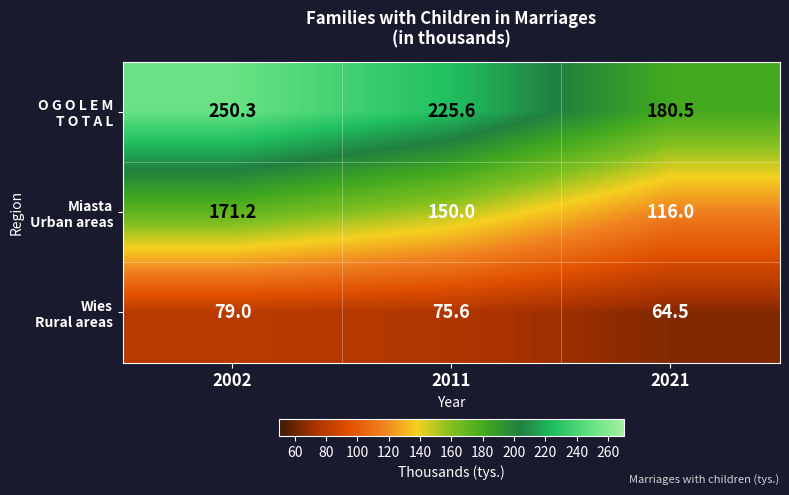

What is the spread (max minus min) of values at 2002?

171.3